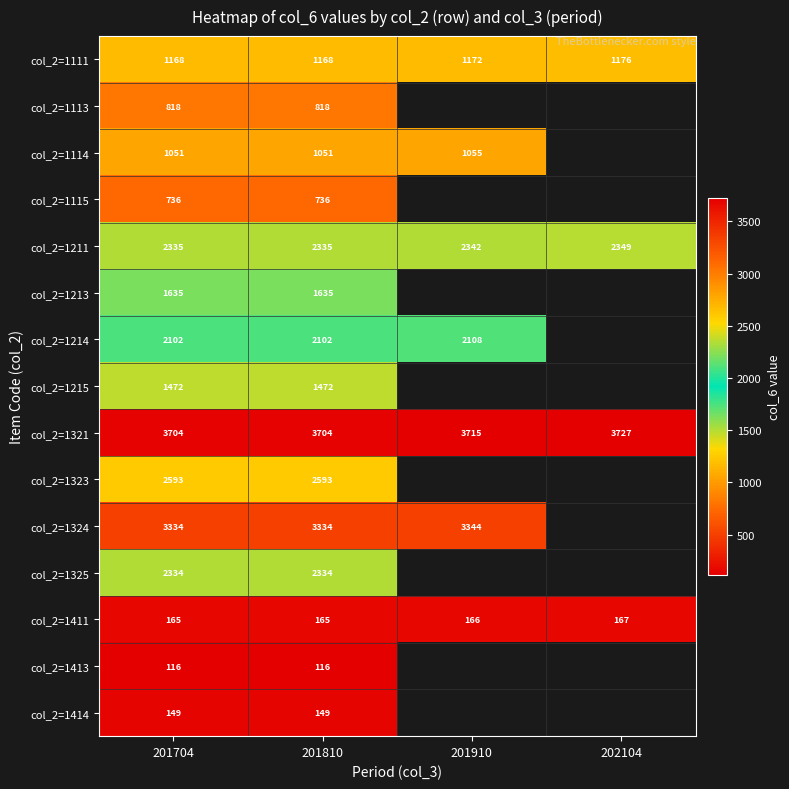

Rank the series at 201704 from lowest to highest value.

col_2=1413, col_2=1414, col_2=1411, col_2=1115, col_2=1113, col_2=1114, col_2=1111, col_2=1215, col_2=1213, col_2=1214, col_2=1325, col_2=1211, col_2=1323, col_2=1324, col_2=1321